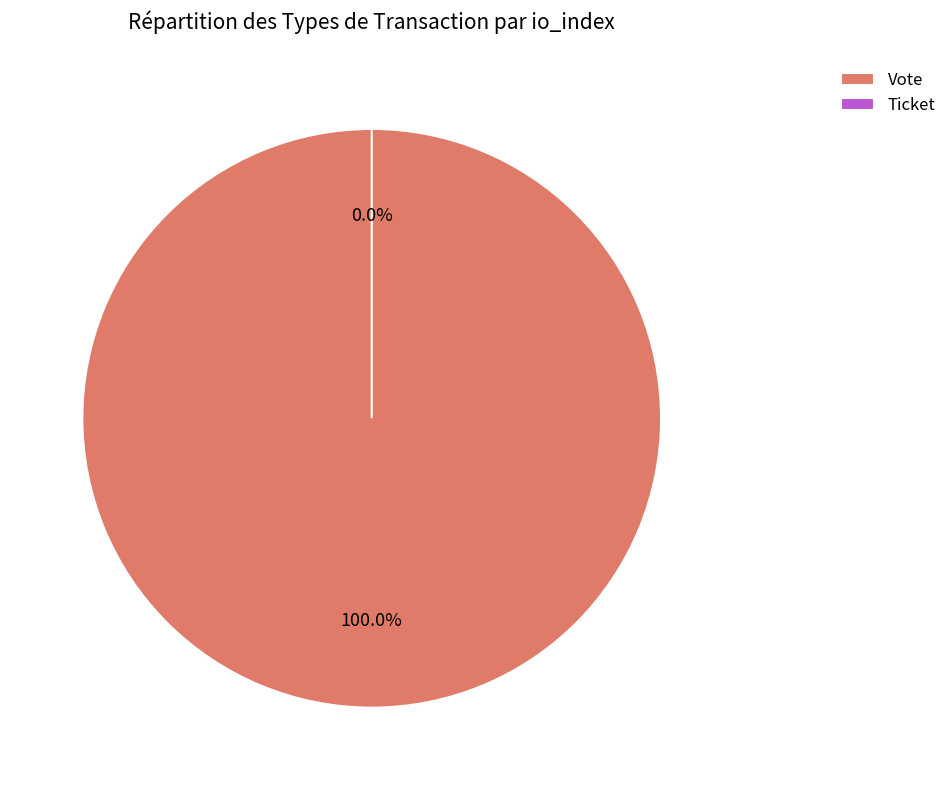

Does any single category account for the majority?

Yes